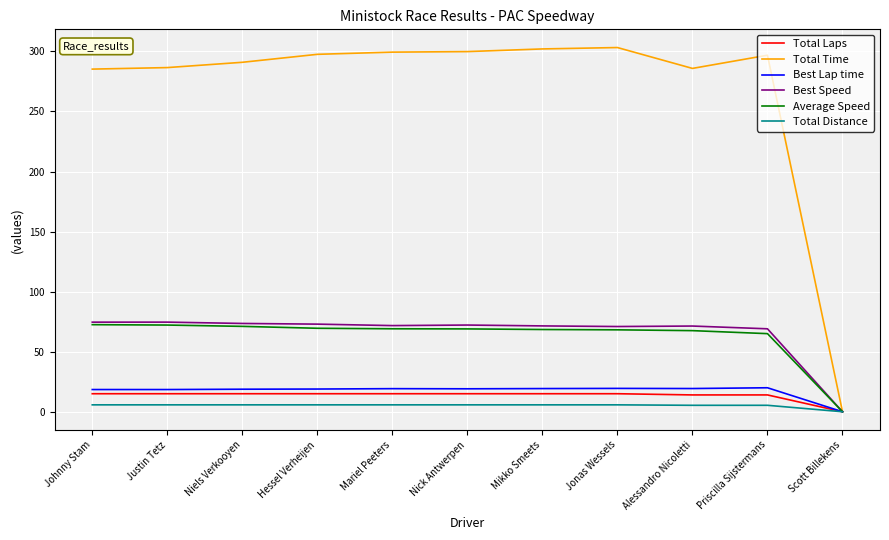

Which series has the largest range (max minus min)?

Total Time